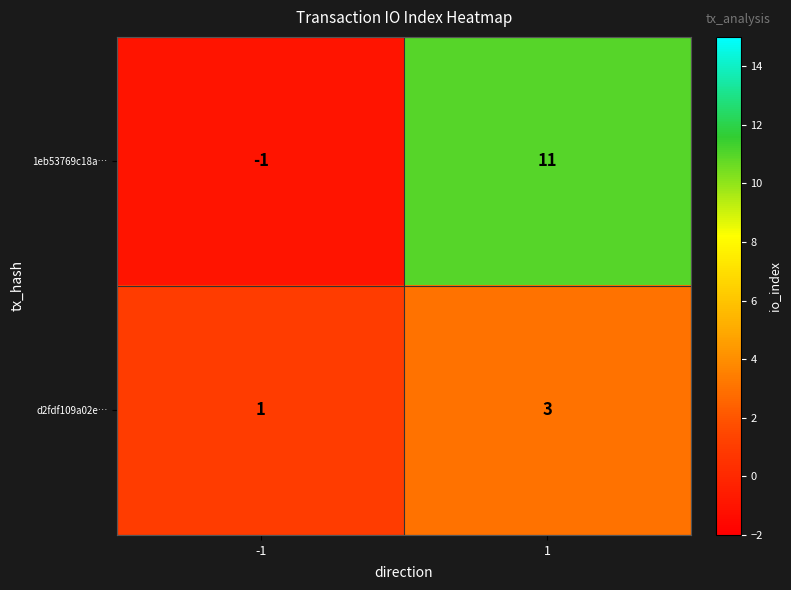

What is the maximum value shown in the chart?

11